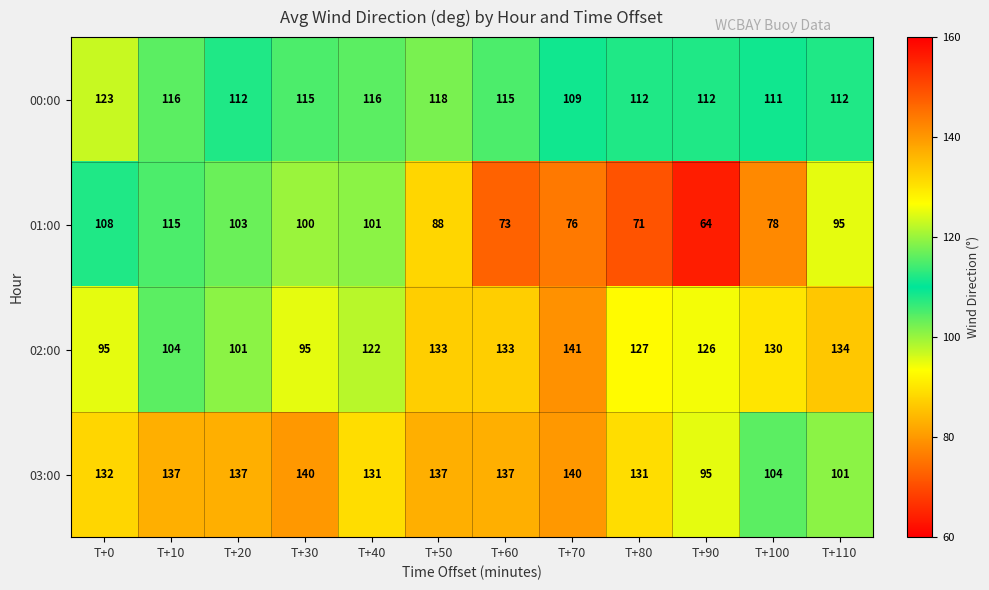

What value does the 00:00 series have at T+110?

112